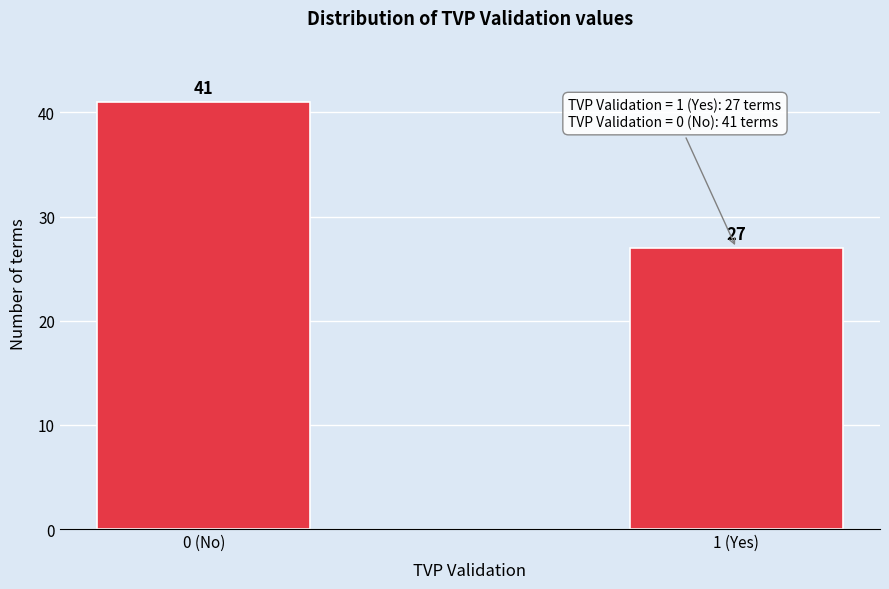

Reading right to left, transcribe all the data shown in this chart.

27	41